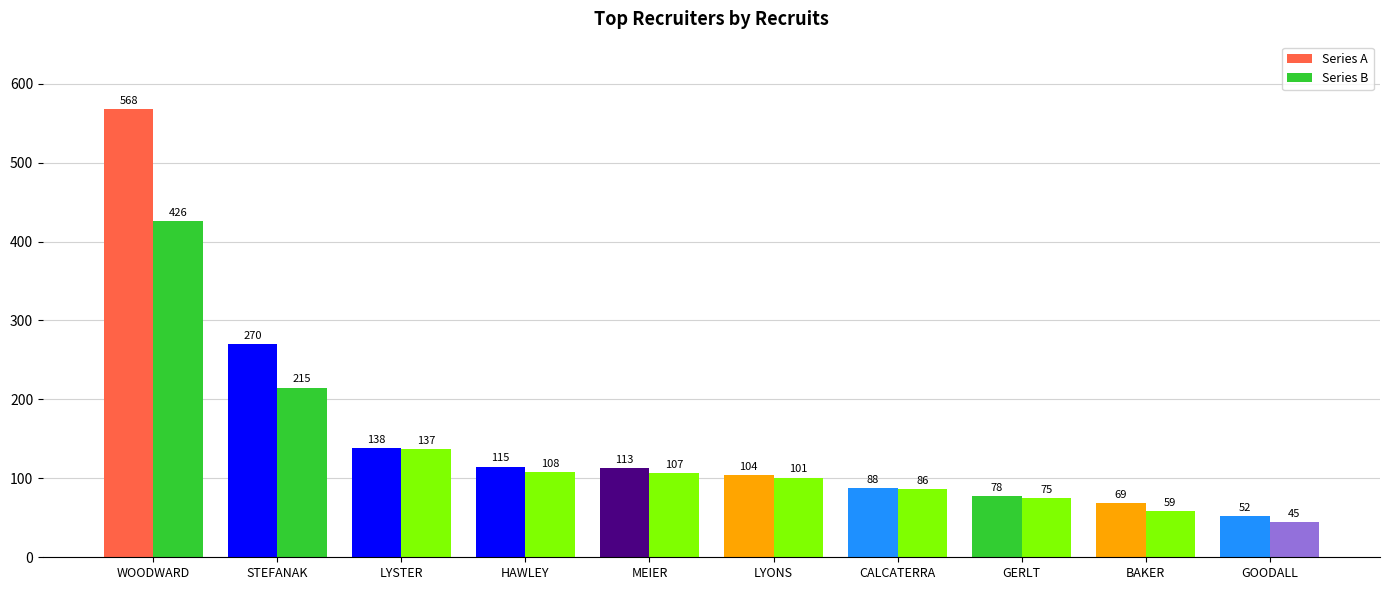

Between WOODWARD and CALCATERRA, which series saw the biggest shift?

Series A